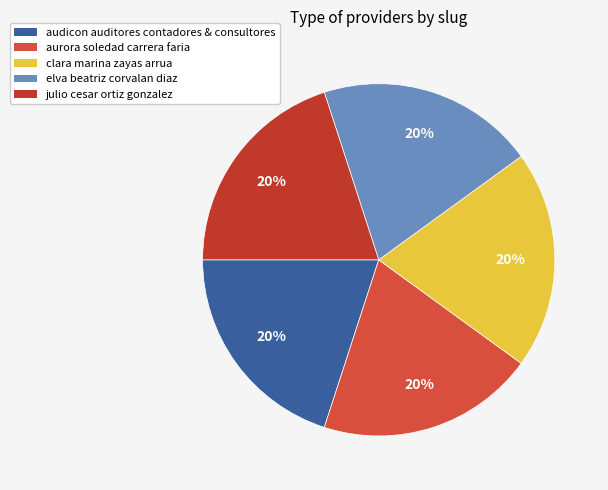

How many slices are in this pie chart?

5